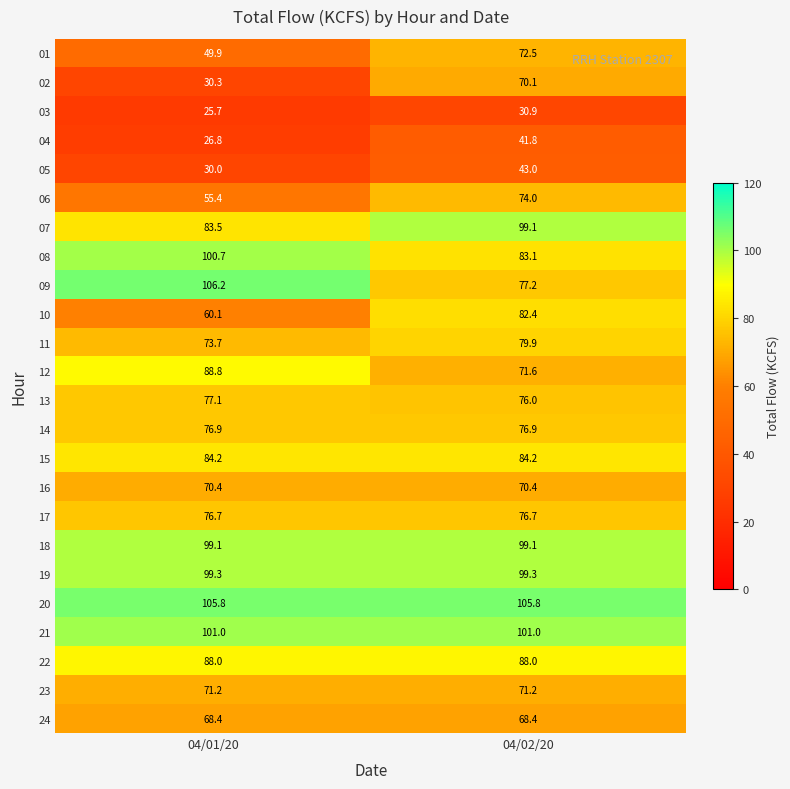

Where does the 04 series first go above 41?

04/02/20